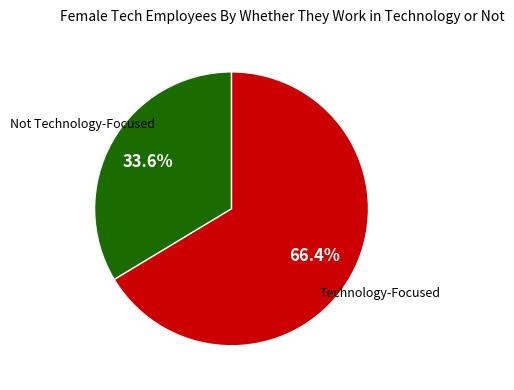

Which category has the biggest portion of the pie?

Technology-Focused